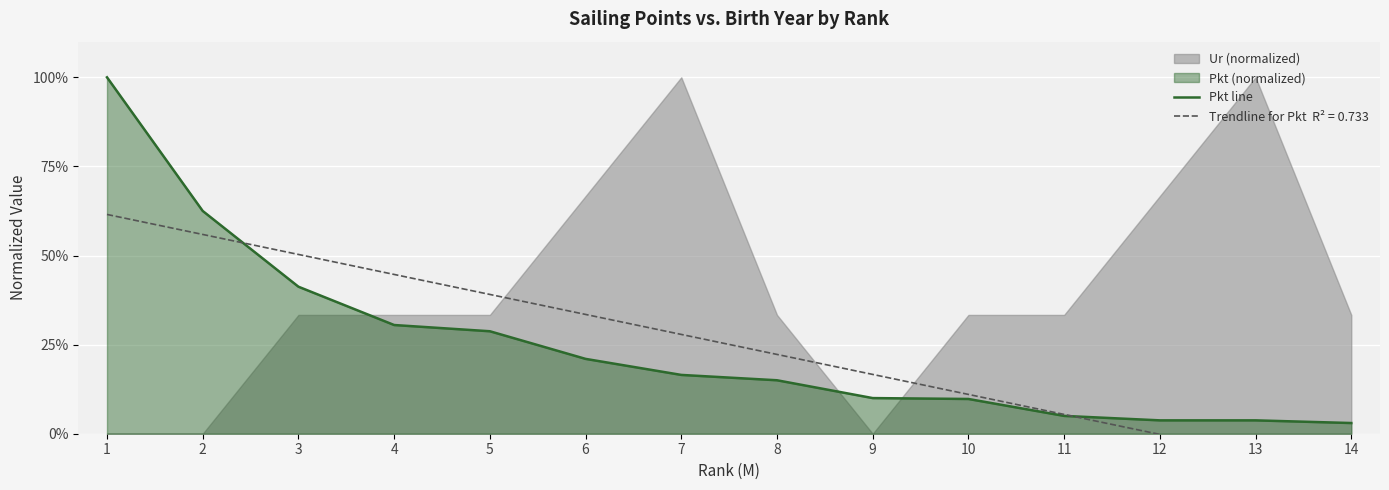

At which category does the chart reach its minimum across all series?

14